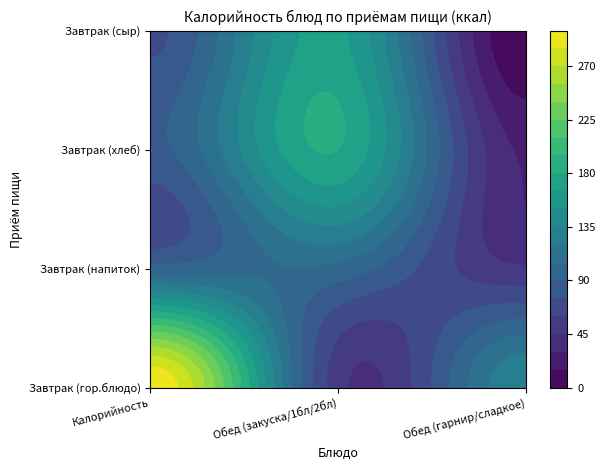

What is the maximum value shown in the chart?

296.9